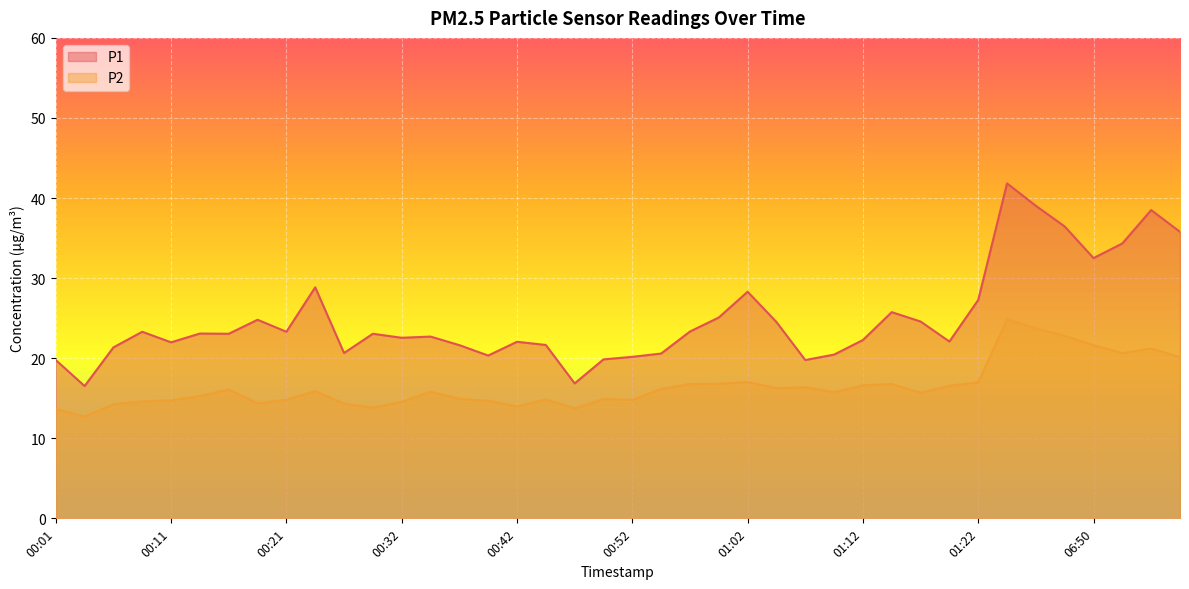

At 01:17, list the series in order from smallest to largest.

P2, P1